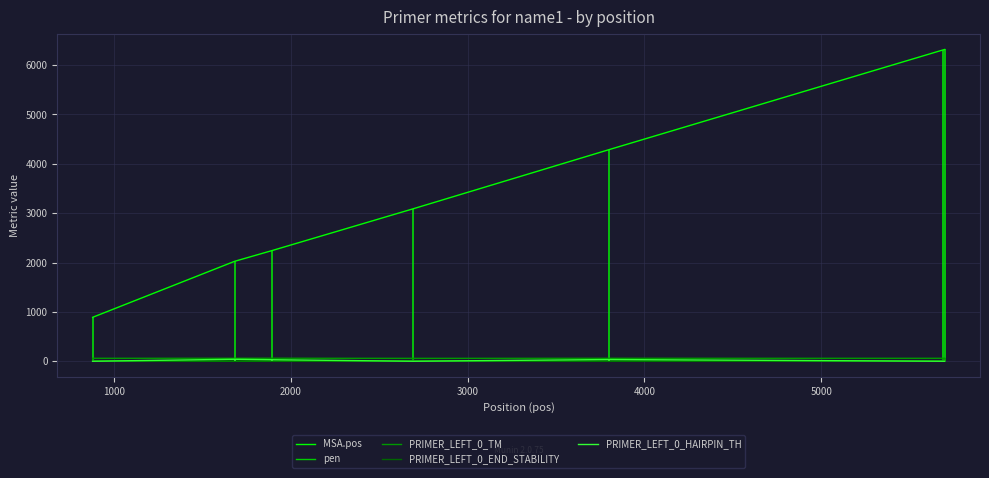

What is the total value across all series at 1000?

2128.8